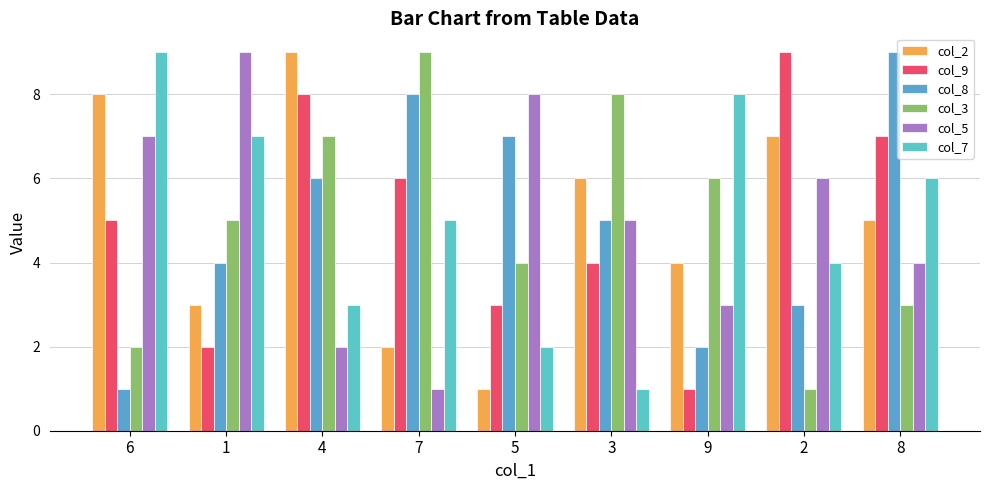

Reading right to left, list all the values displayed in this chart.

col_2: 8=5	2=7	9=4	3=6	5=1	7=2	4=9	1=3	6=8
col_9: 8=7	2=9	9=1	3=4	5=3	7=6	4=8	1=2	6=5
col_8: 8=9	2=3	9=2	3=5	5=7	7=8	4=6	1=4	6=1
col_3: 8=3	2=1	9=6	3=8	5=4	7=9	4=7	1=5	6=2
col_5: 8=4	2=6	9=3	3=5	5=8	7=1	4=2	1=9	6=7
col_7: 8=6	2=4	9=8	3=1	5=2	7=5	4=3	1=7	6=9